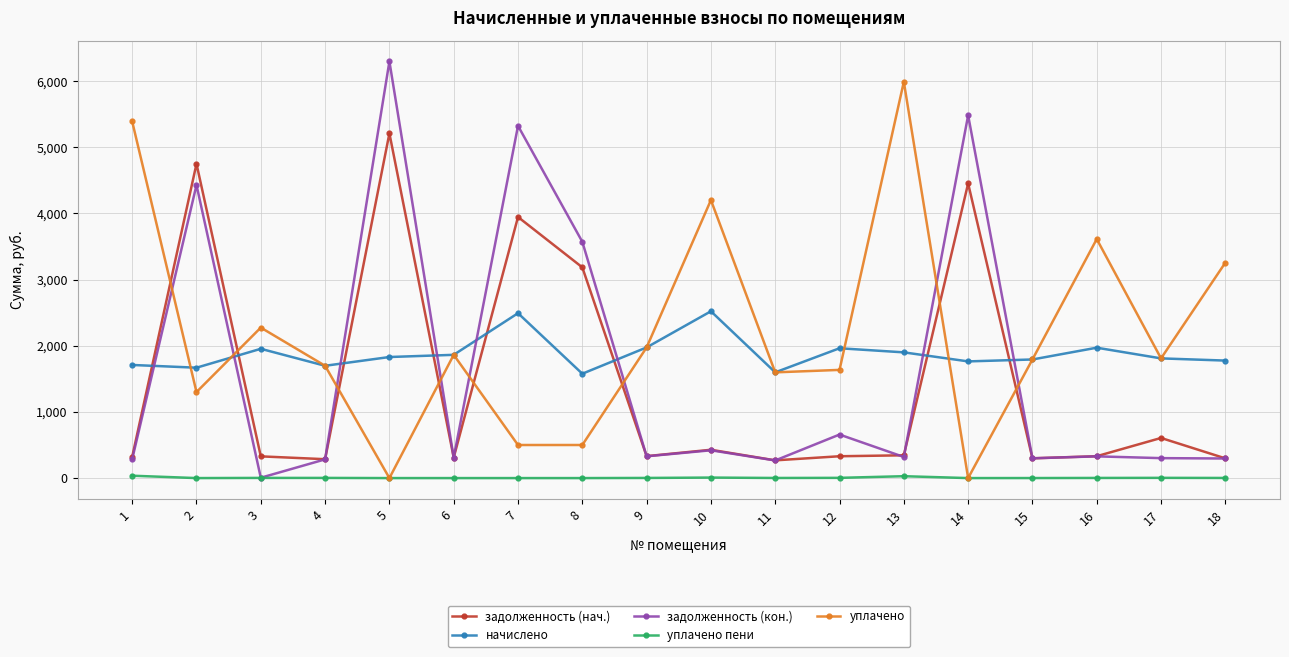

At how many categories does at least one series exceed 1139?

18